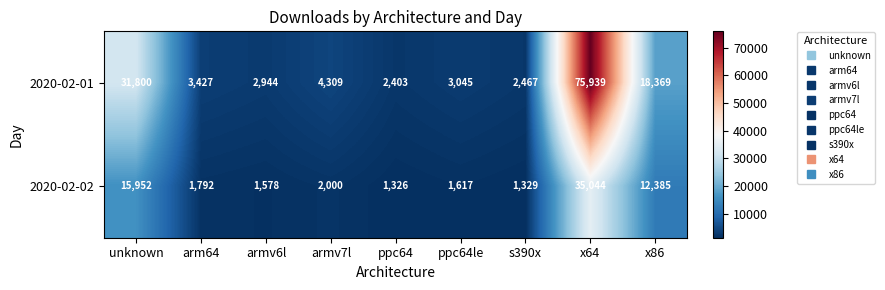

Rank the series by their maximum value, from lowest to highest.

2020-02-02, 2020-02-01